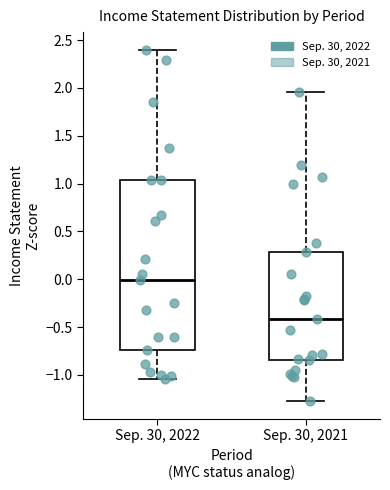

Where is the upper edge of the box for Sep. 30, 2021 on the y-axis? The values are not printed on the chart, so give them approximately, as read against the axis.

0.30